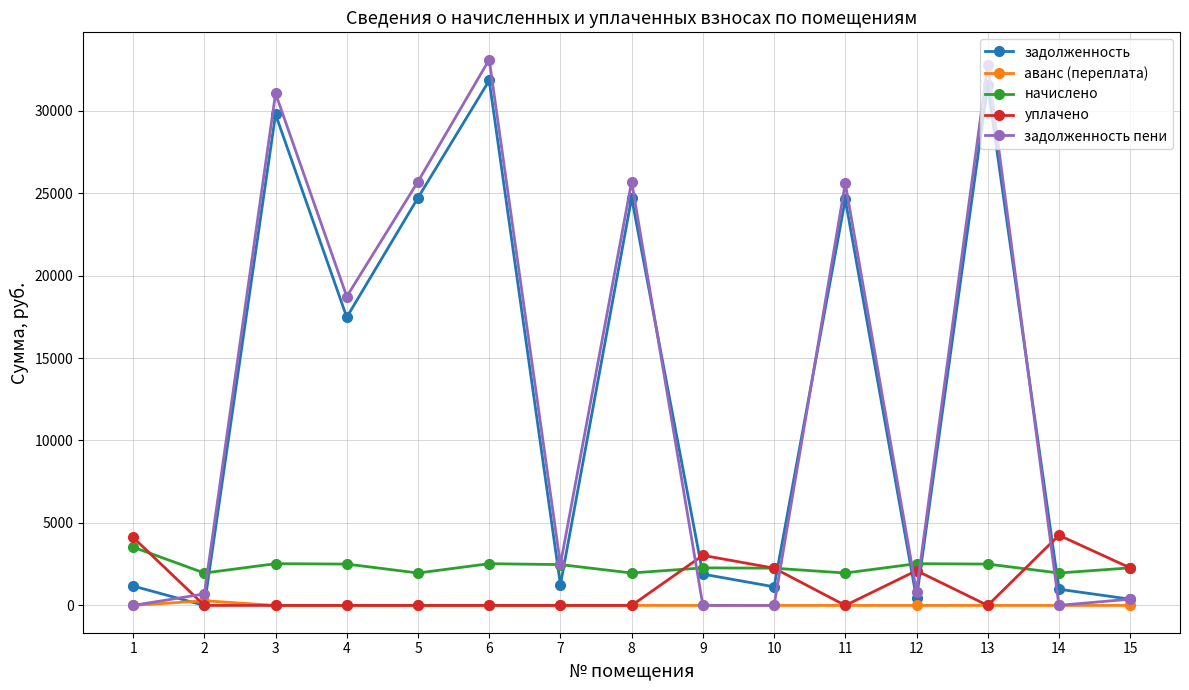

What is the difference between the maximum and second lowest values in the задолженность пени series?

33091.1